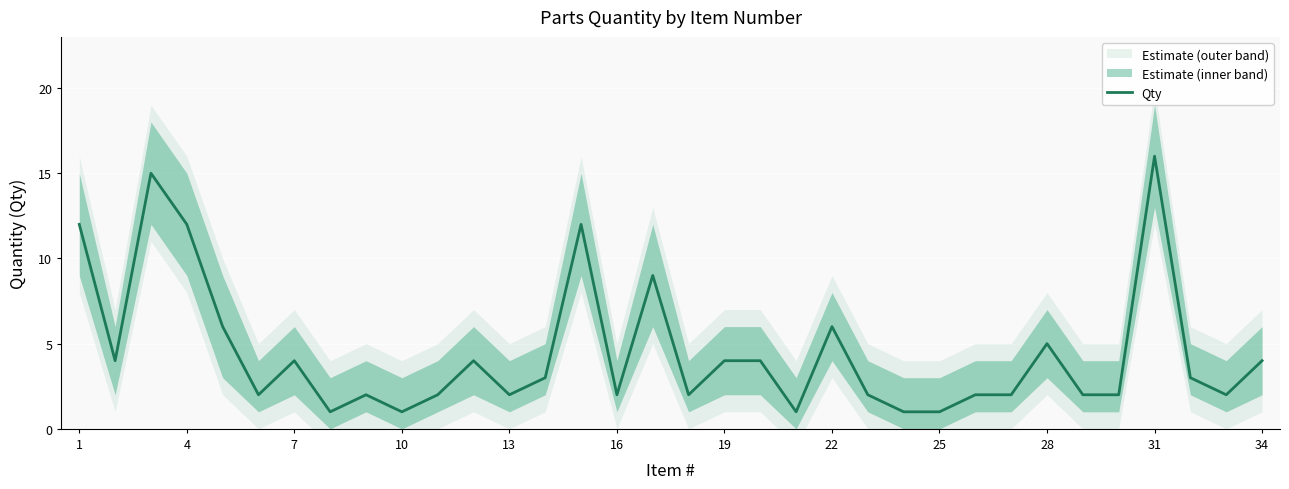

How many values are below 3?

17